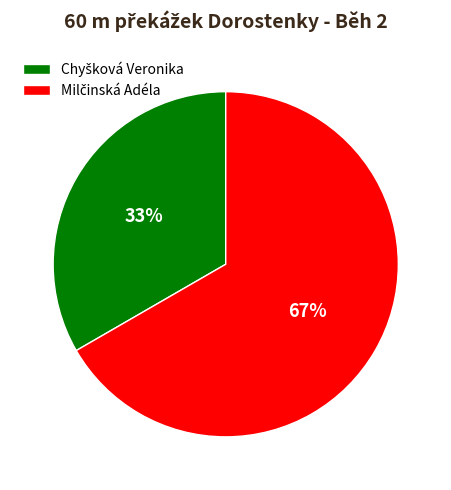

Is there any slice that represents more than half of the pie?

Yes